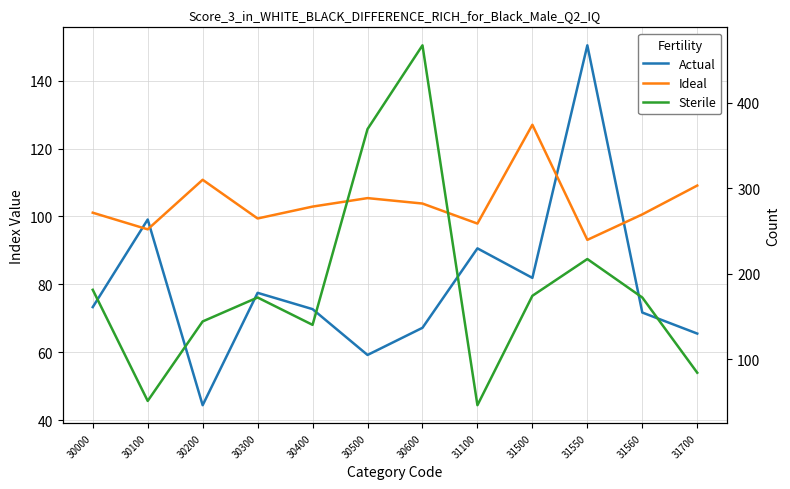

Is it true that Actual equals 67.2 at 30600?

True